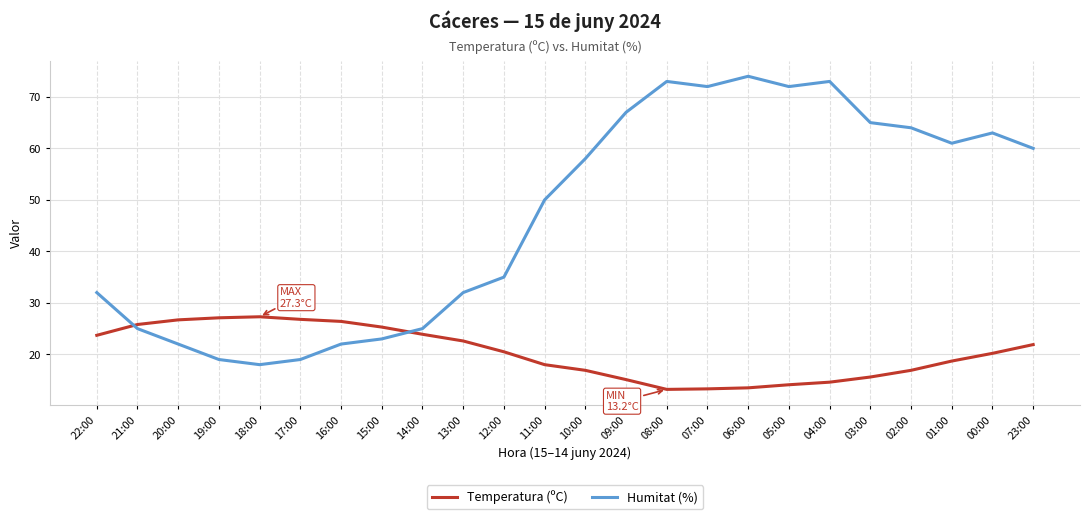

The Humitat (%) series shows 32.2 at 16:00. True or false?

False